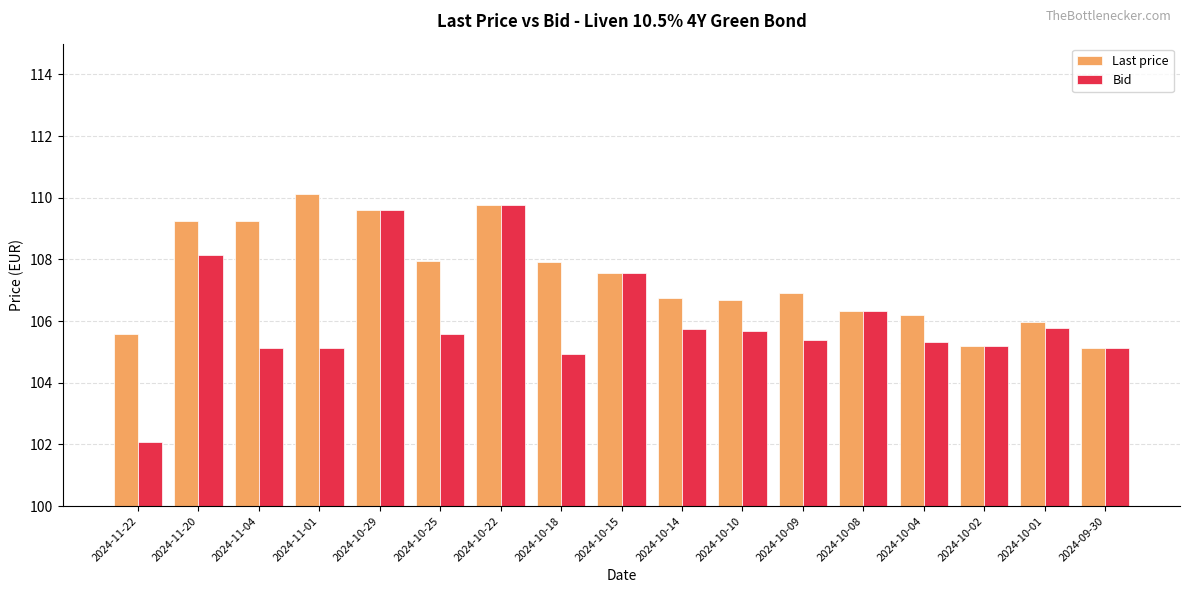

How many data points does each series have?

17